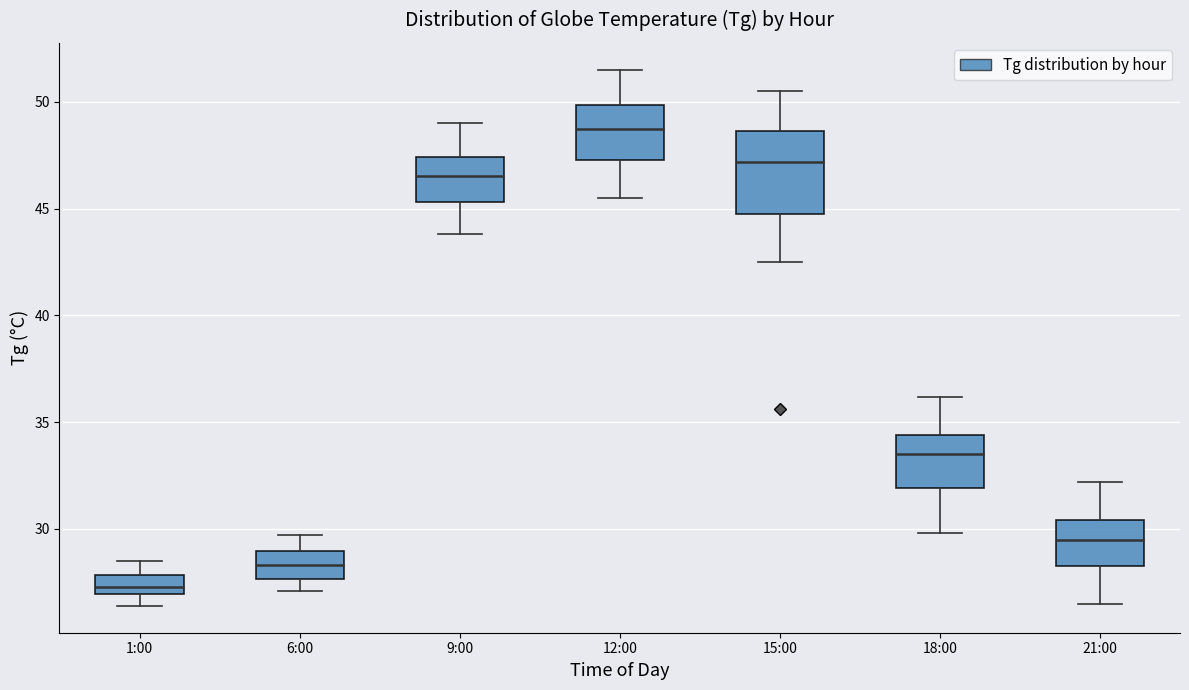

Which box's median line is the lowest?

1:00